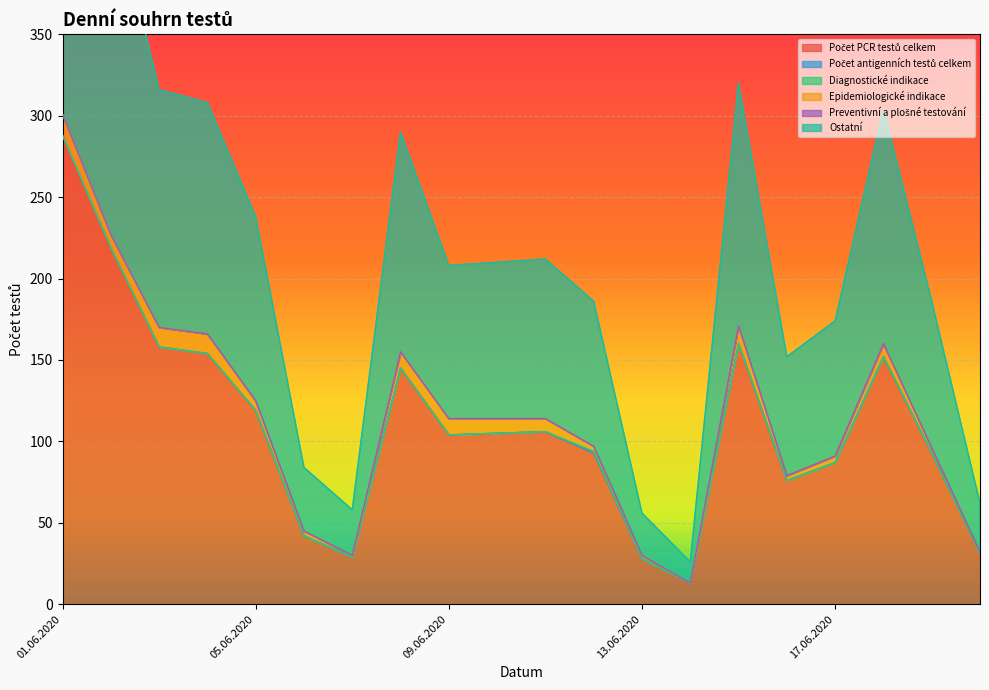

What is the sum of all Epidemiologické indikace values?

126